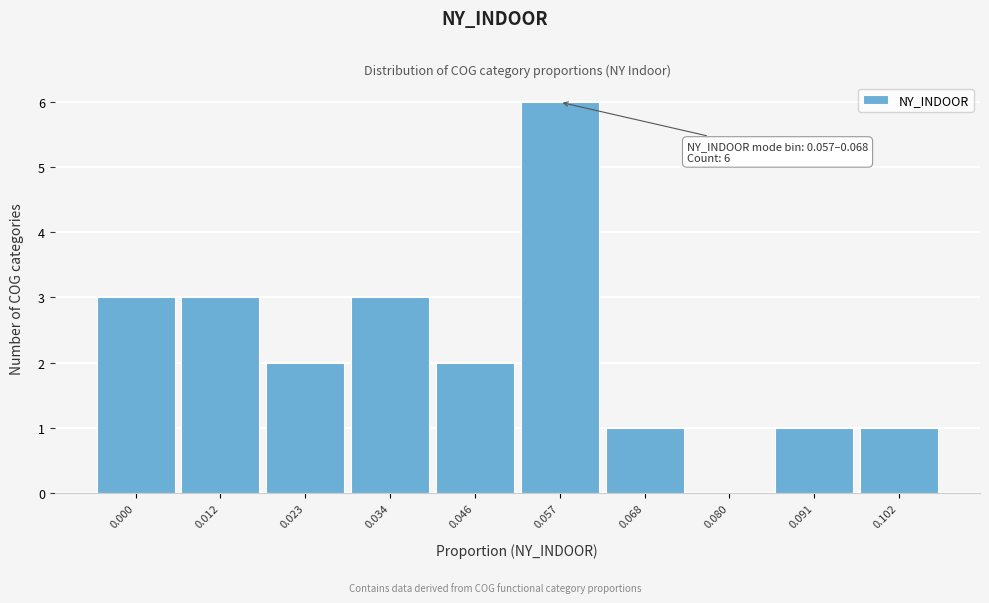

Reading left to right, what are all the values shown in this chart?

0.000=3	0.012=3	0.023=2	0.034=3	0.046=2	0.057=6	0.068=1	0.080=0	0.091=1	0.102=1